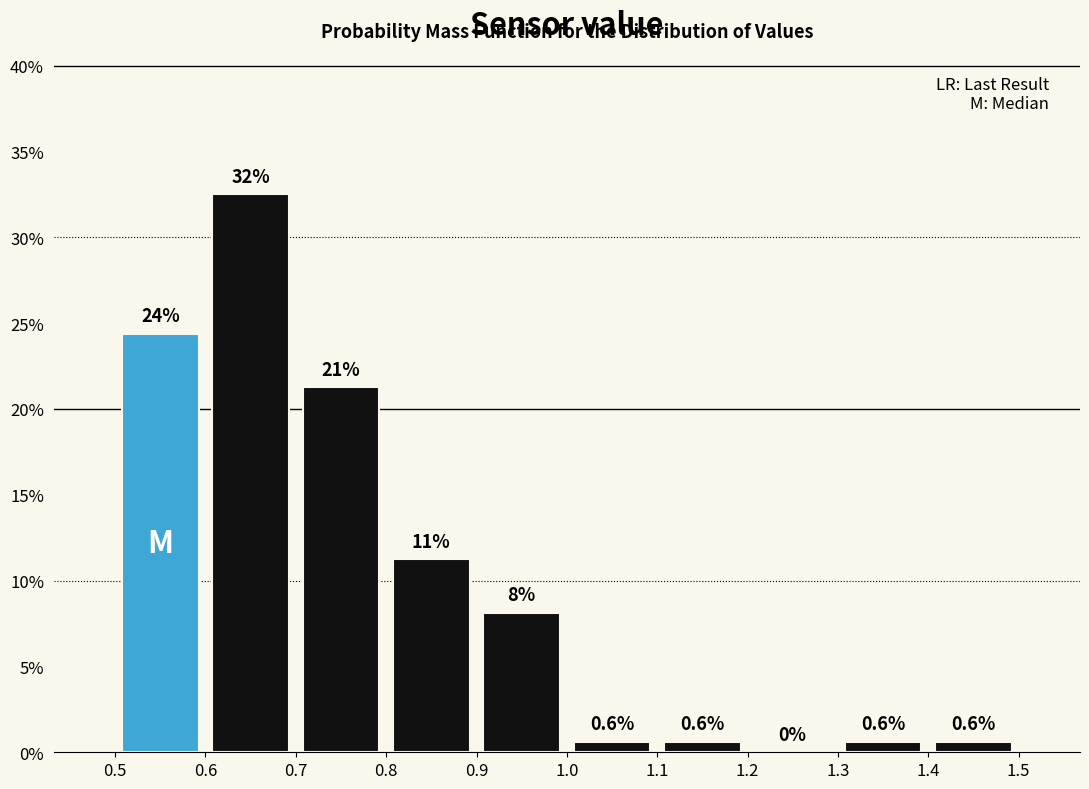

Which range on the x-axis has the tallest bar?

0.6 to 0.7